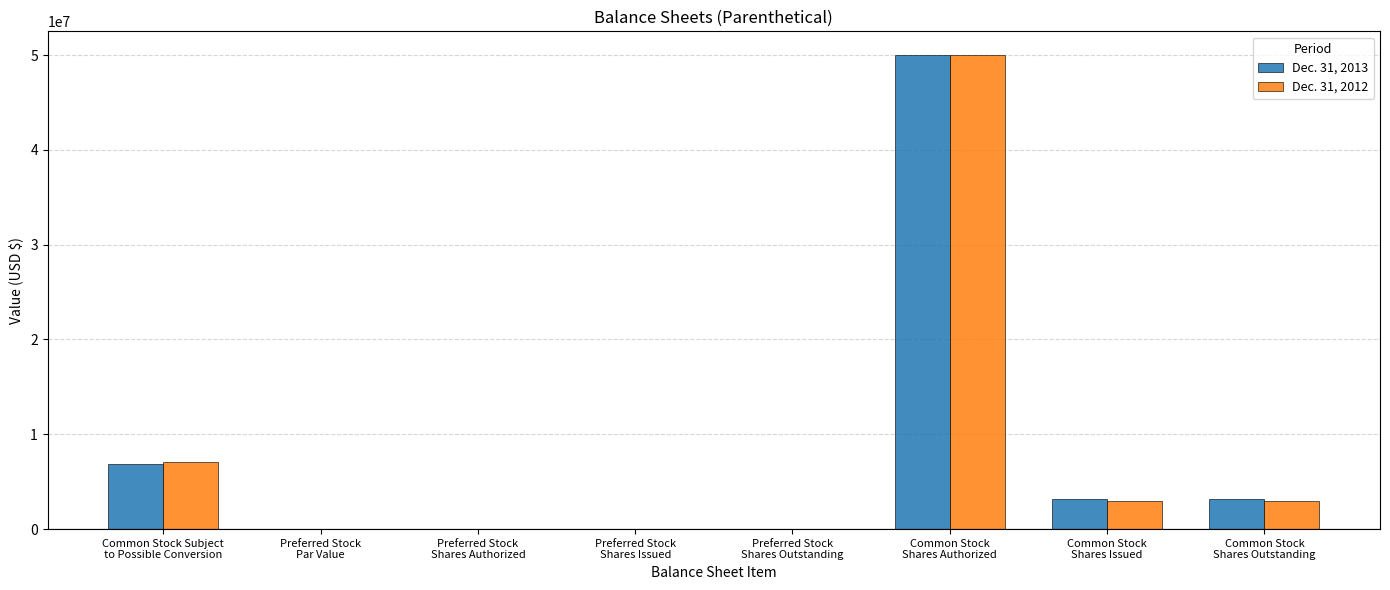

Reading left to right, transcribe all the data shown in this chart.

Dec. 31, 2013: Common Stock Subject
to Possible Conversion=6894133	Preferred Stock
Par Value=0	Preferred Stock
Shares Authorized=0	Preferred Stock
Shares Issued=0	Preferred Stock
Shares Outstanding=0	Common Stock
Shares Authorized=50000000	Common Stock
Shares Issued=3174617	Common Stock
Shares Outstanding=3174617
Dec. 31, 2012: Common Stock Subject
to Possible Conversion=7088364	Preferred Stock
Par Value=0	Preferred Stock
Shares Authorized=0	Preferred Stock
Shares Issued=0	Preferred Stock
Shares Outstanding=0	Common Stock
Shares Authorized=50000000	Common Stock
Shares Issued=2980386	Common Stock
Shares Outstanding=2980386